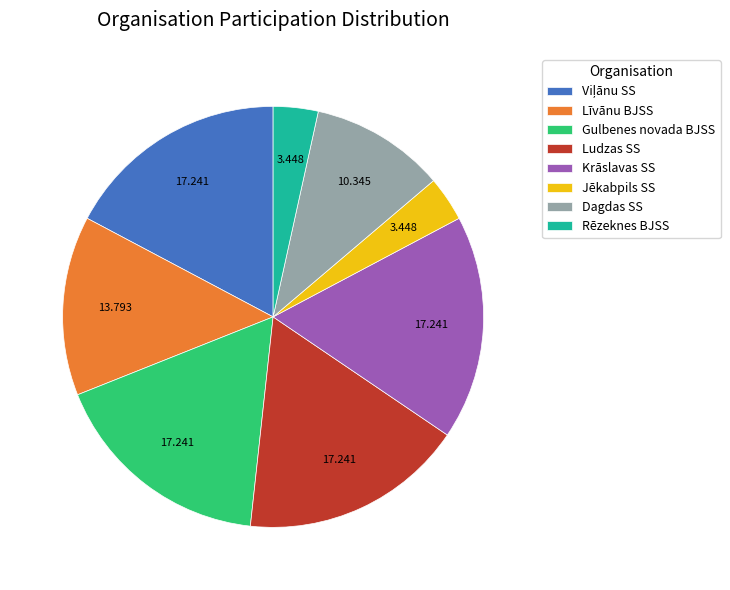

True or false: Rēzeknes BJSS accounts for 3% of the total.

True